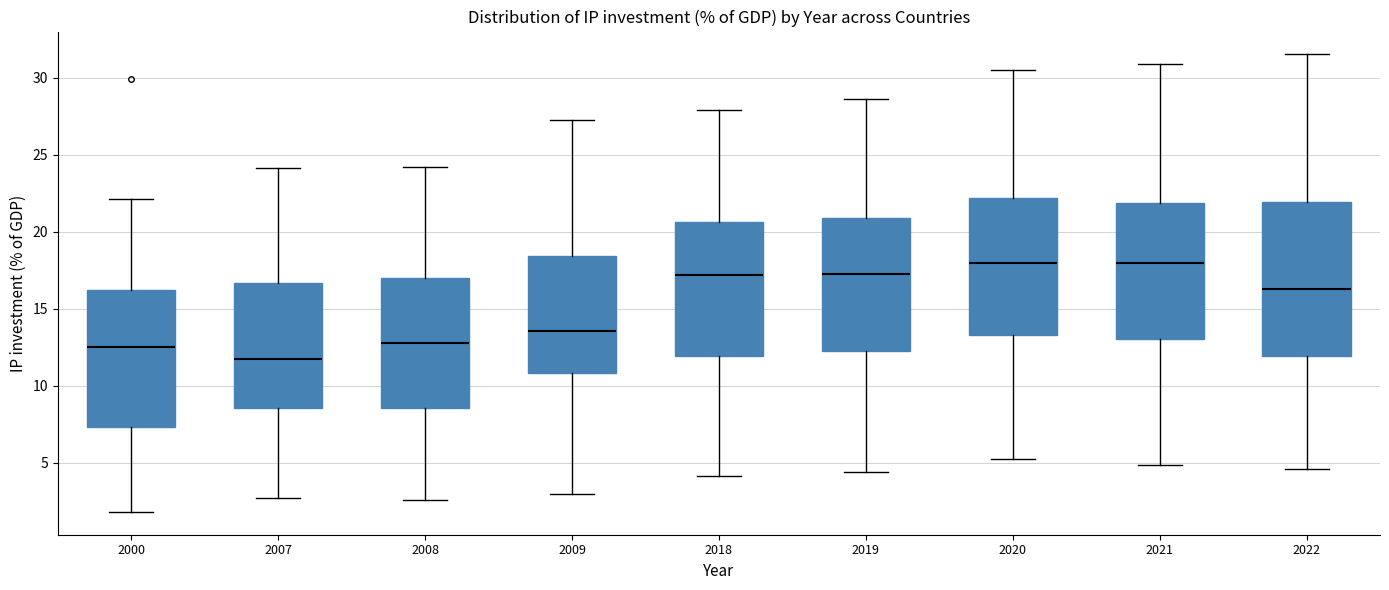

Where does the median line of the box at x = 2020 sit on the y-axis? The values are not printed on the chart, so give them approximately, as read against the axis.

18.0